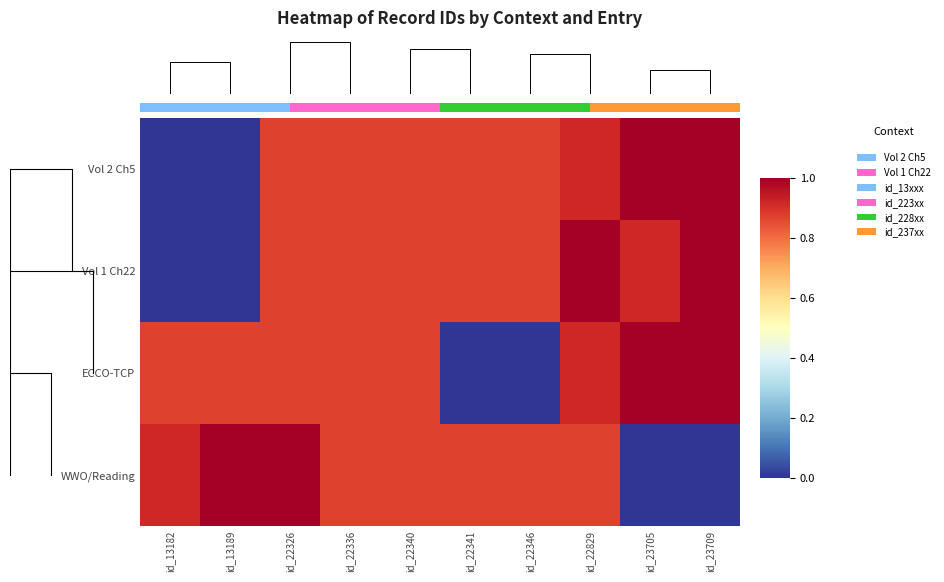

Reading left to right, what are all the values shown in this chart?

Vol 2 Ch5: id_13182=0.0	id_13189=0.0	id_22326=0.9	id_22336=0.9	id_22340=0.9	id_22341=0.9	id_22346=0.9	id_22829=0.9	id_23705=1.0	id_23709=1.0
Vol 1 Ch22: id_13182=0.0	id_13189=0.0	id_22326=0.9	id_22336=0.9	id_22340=0.9	id_22341=0.9	id_22346=0.9	id_22829=1.0	id_23705=0.9	id_23709=1.0
ECCO-TCP: id_13182=0.9	id_13189=0.9	id_22326=0.9	id_22336=0.9	id_22340=0.9	id_22341=0.0	id_22346=0.0	id_22829=0.9	id_23705=1.0	id_23709=1.0
WWO/Reading: id_13182=0.9	id_13189=1.0	id_22326=1.0	id_22336=0.9	id_22340=0.9	id_22341=0.9	id_22346=0.9	id_22829=0.9	id_23705=0.0	id_23709=0.0